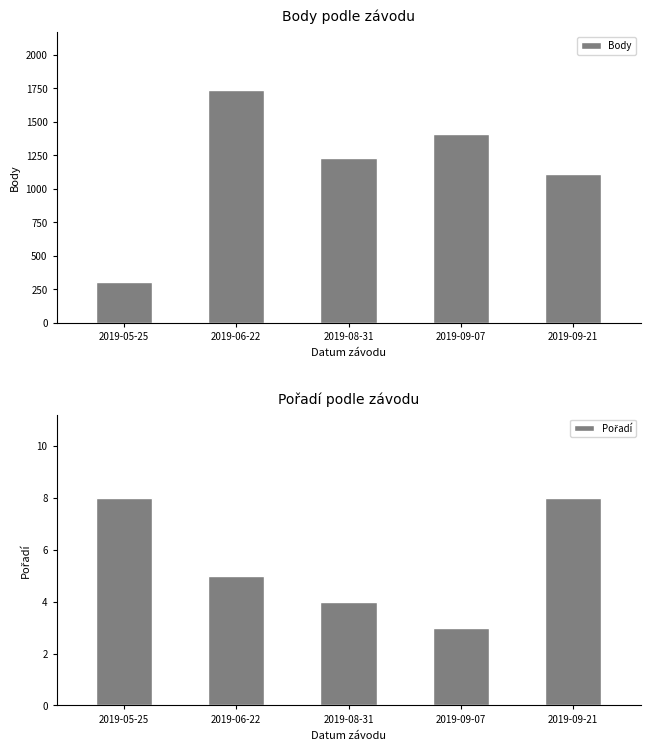

What is the lowest value of the Body series?

304